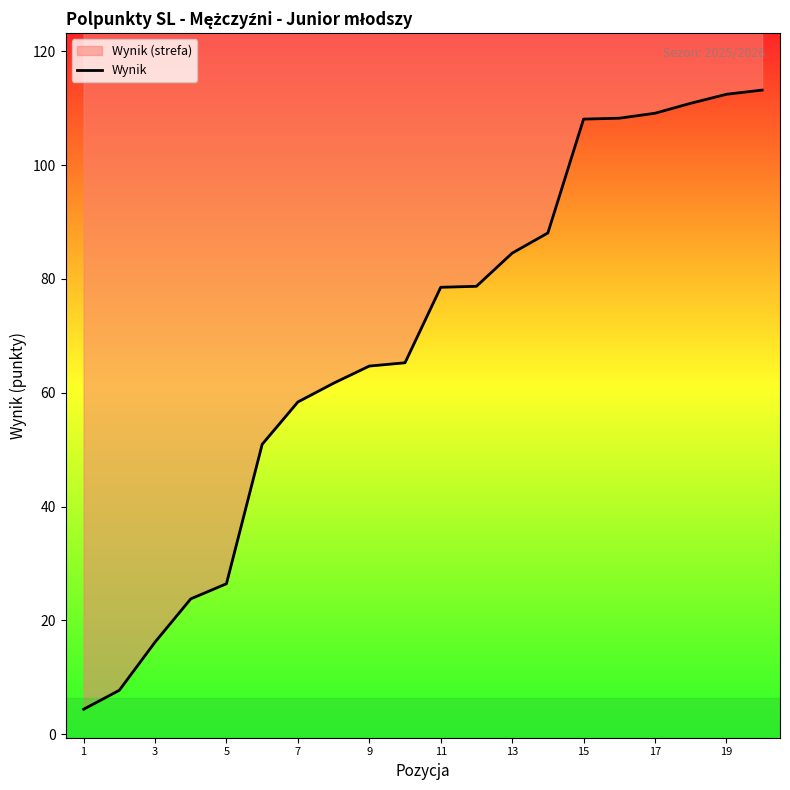

Which has a higher value, 19 or 3?

19